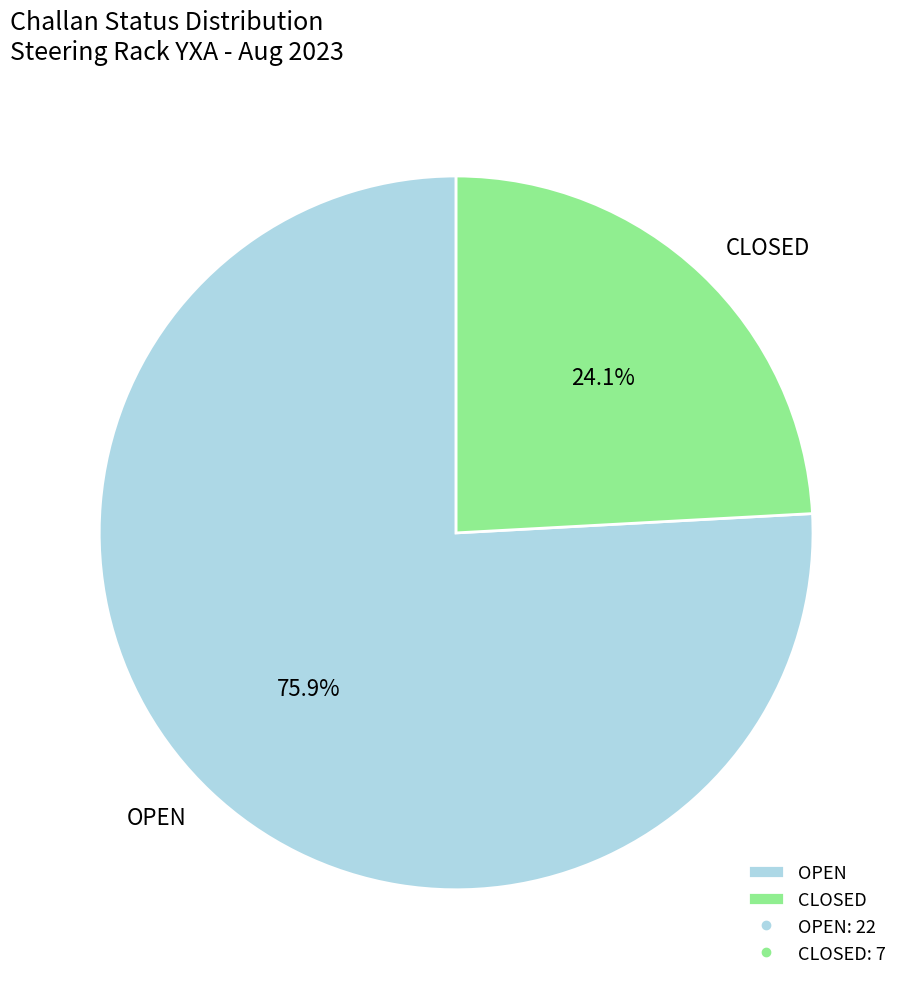

Which slice is the largest?

OPEN